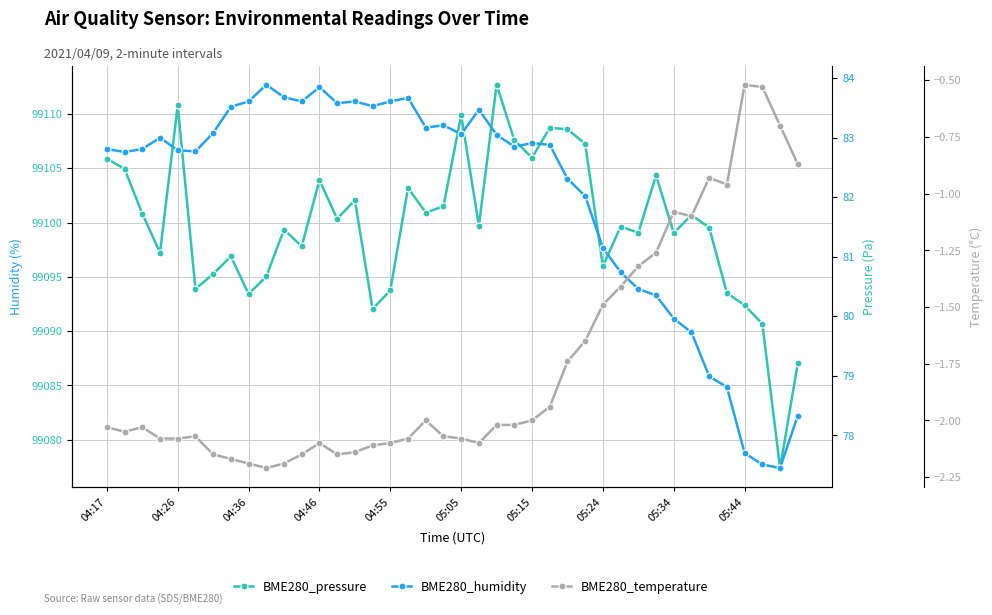

The value of BME280_humidity at 17 is 83.7. True or false?

True